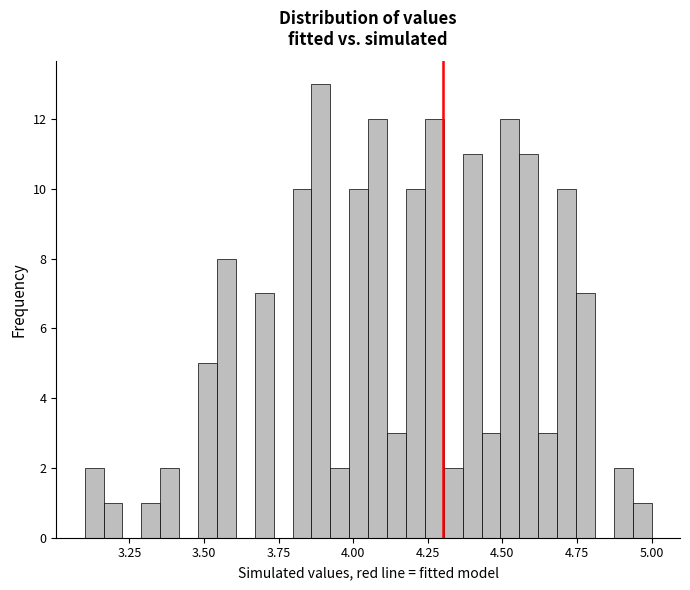

Around what value on the x-axis is the tallest bar? Give the approximate position of its centre, as read against the axis.

3.90